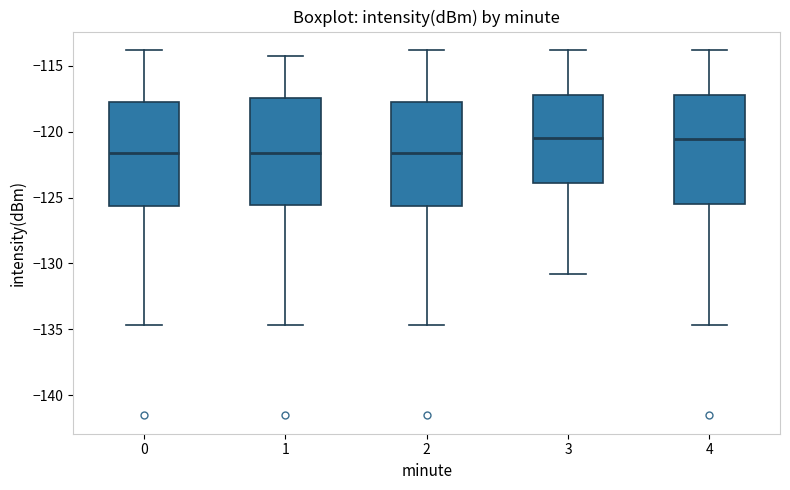

Reading left to right, transcribe this box plot: for each box, give where its median line is, the range the box spans, and where its two whiskers end, as read against the y-axis. The values are not printed on the chart, so give them approximately, as read against the axis.

0: median -121.5, box -125.5 to -118.0, whiskers -134.5 to -114.0
1: median -121.5, box -125.5 to -117.5, whiskers -134.5 to -114.5
2: median -121.5, box -125.5 to -118.0, whiskers -134.5 to -114.0
3: median -120.5, box -124.0 to -117.0, whiskers -131.0 to -114.0
4: median -120.5, box -125.5 to -117.0, whiskers -134.5 to -114.0